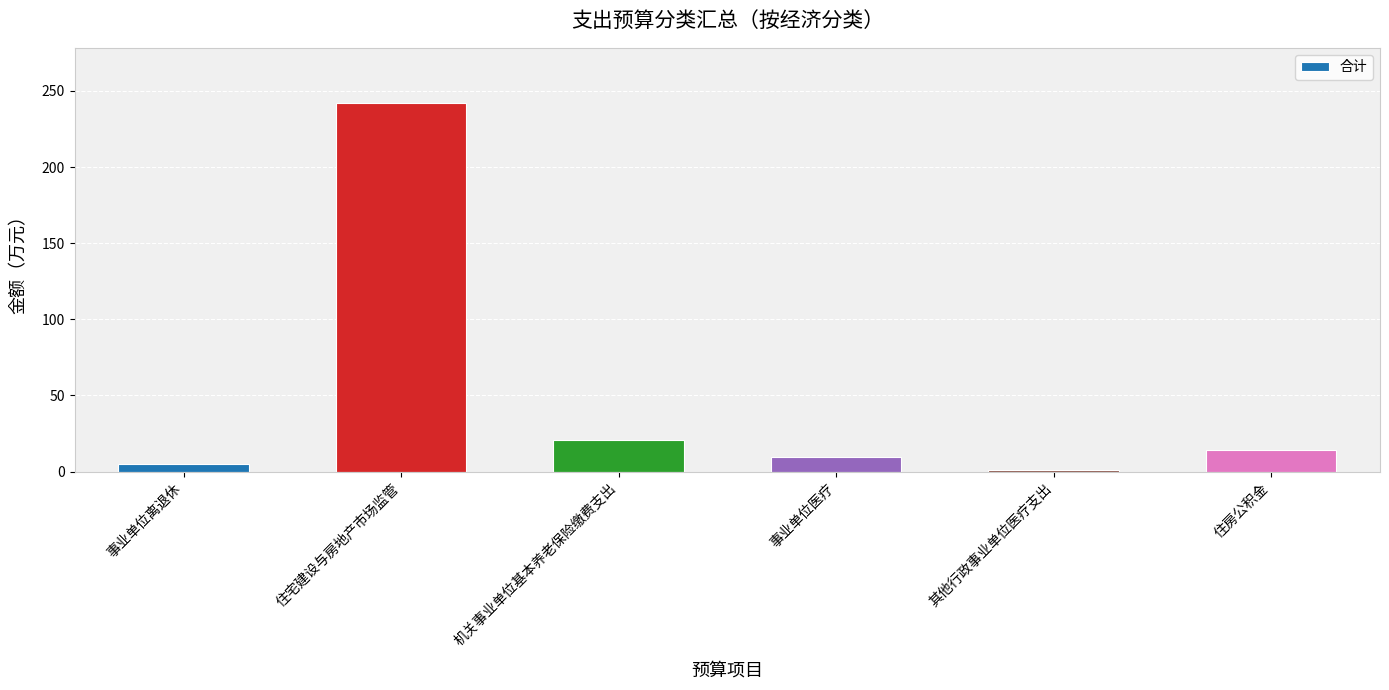

What is the value of the 4th bar from the left?

9.4